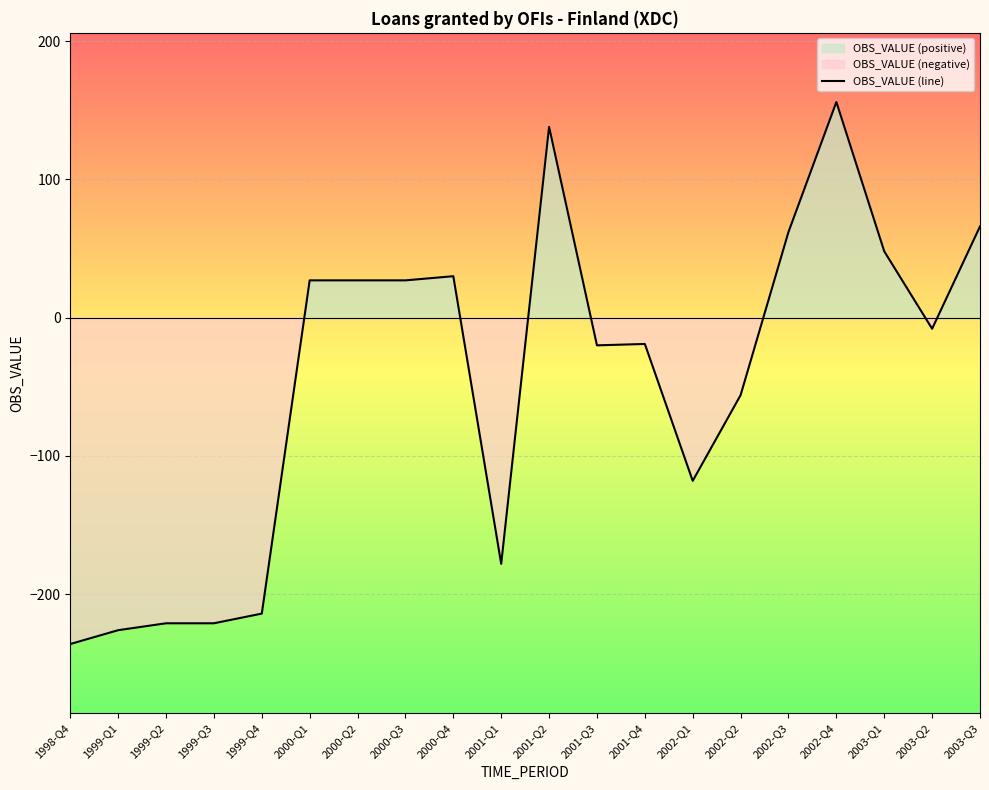

How many interior local valleys (lower than both neighbors) does the data have?

4